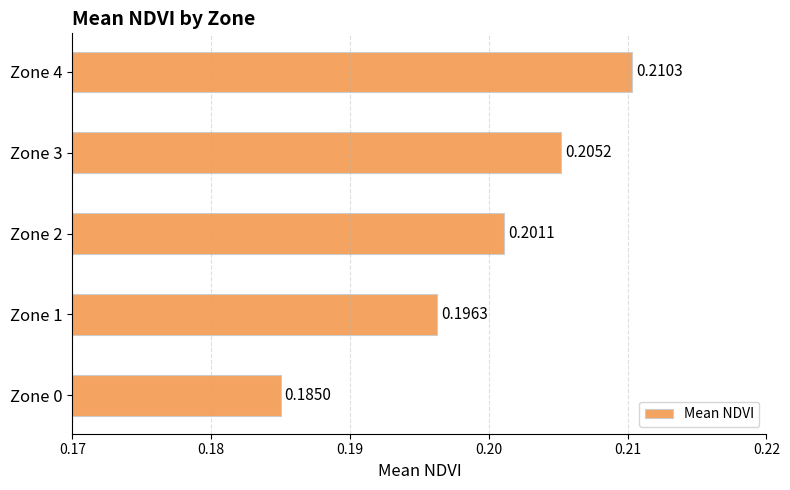

Rank the categories by value from lowest to highest.

Zone 0, Zone 1, Zone 2, Zone 3, Zone 4